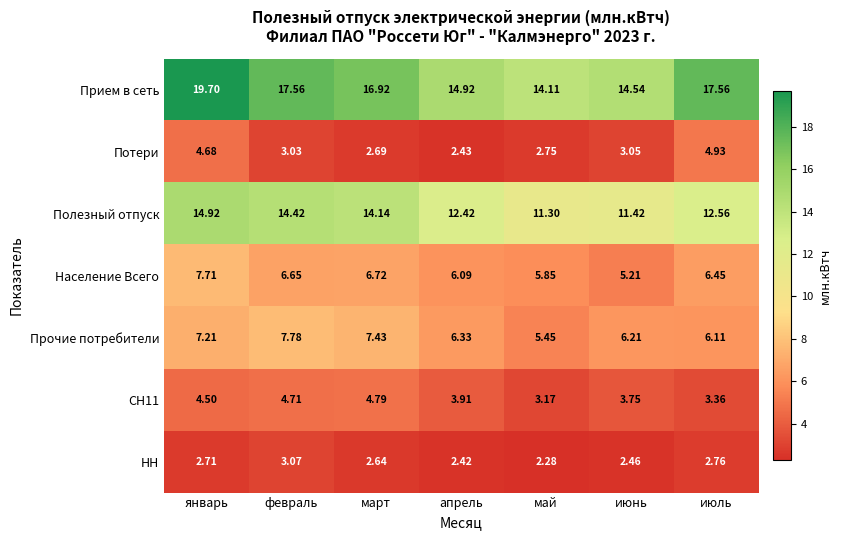

Between январь and апрель, which series saw the biggest shift?

Прием в сеть